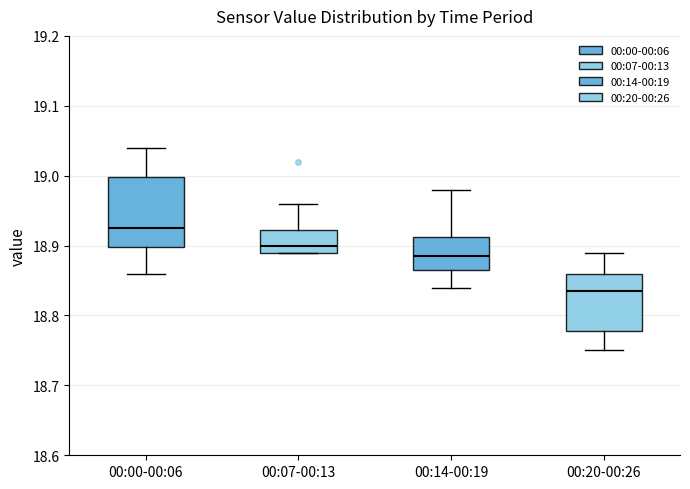

Reading left to right, read every box against the y-axis: the position of its median line, the range the box covers, and the ends of its whiskers. The values are not printed on the chart, so give them approximately, as read against the axis.

00:00-00:06: median 18.93, box 18.90 to 19.00, whiskers 18.86 to 19.04
00:07-00:13: median 18.90, box 18.89 to 18.92, whiskers 18.89 to 18.96
00:14-00:19: median 18.89, box 18.87 to 18.91, whiskers 18.84 to 18.98
00:20-00:26: median 18.84, box 18.78 to 18.86, whiskers 18.75 to 18.89